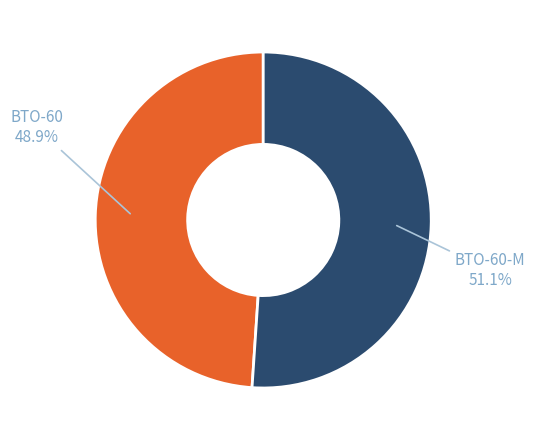

To the nearest percent, what is the combined percentage of BTO-60 and BTO-60-M?

100%